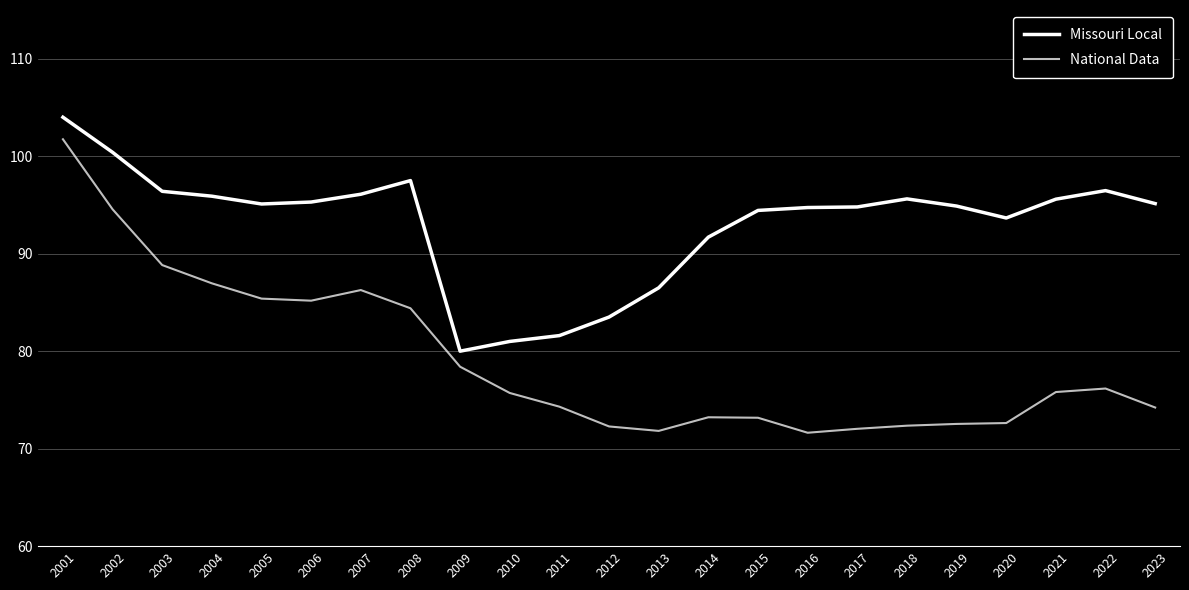

What is the difference between the second highest and minimum values in the Missouri Local series?

20.4